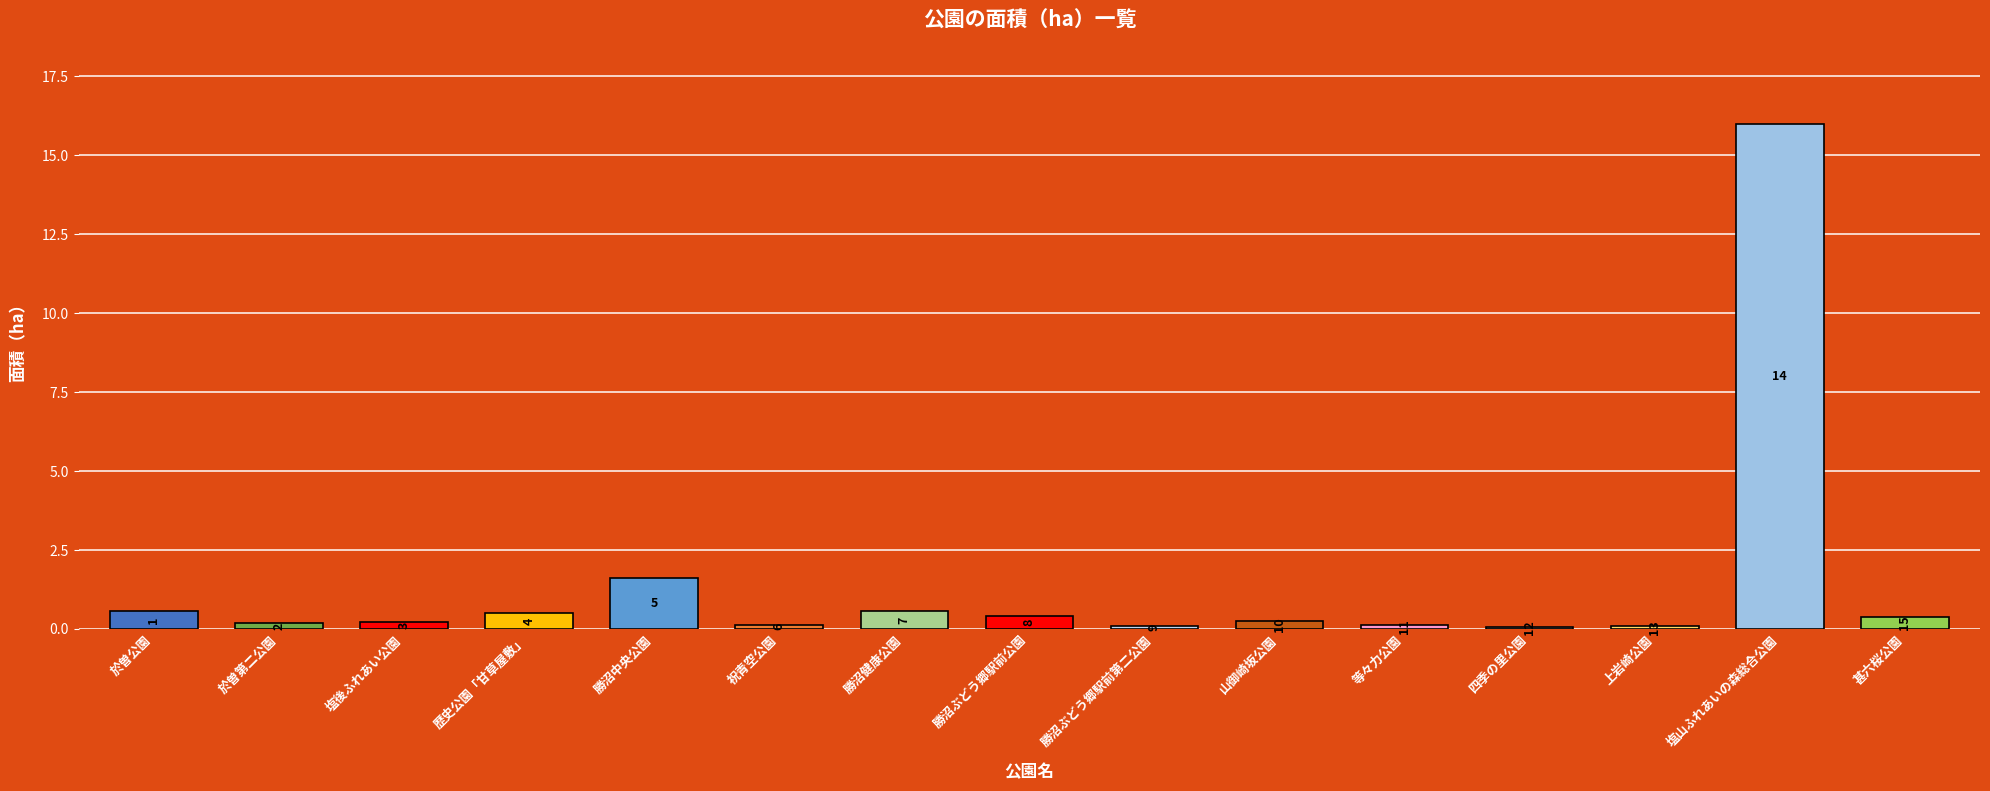

Does the chart contain any negative values?

No